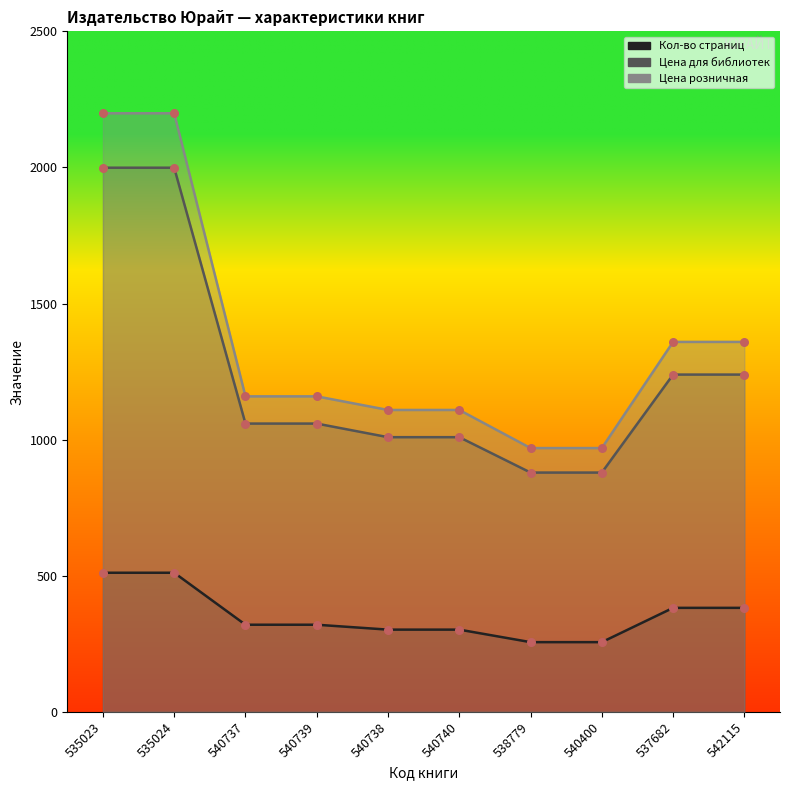

At how many categories does at least one series exceed 356?

10